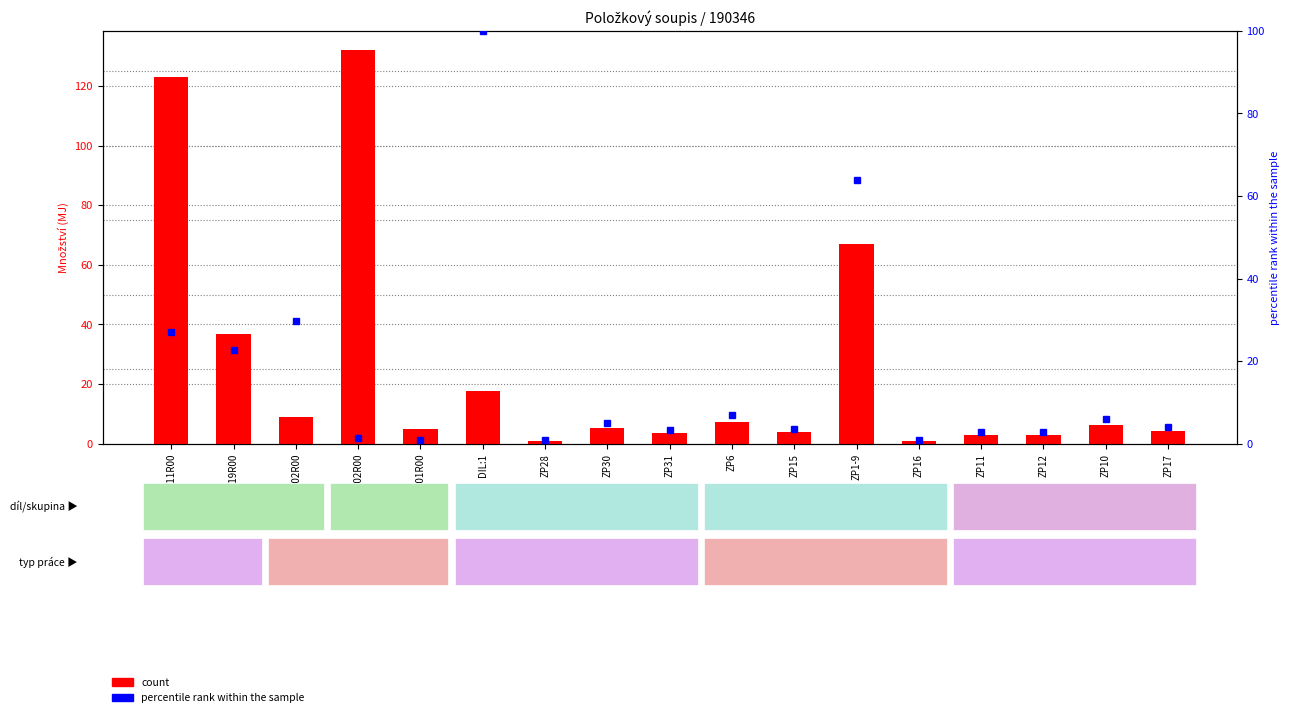

At ZP16, list the series in order from largest to smallest.

count, percentile rank within the sample